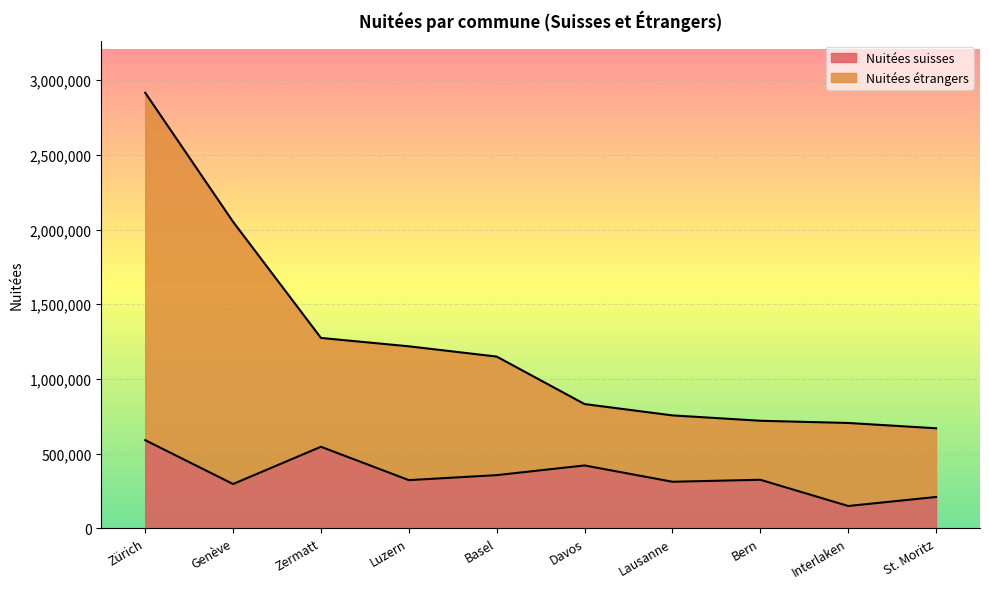

What is the greatest value displayed?

2916220